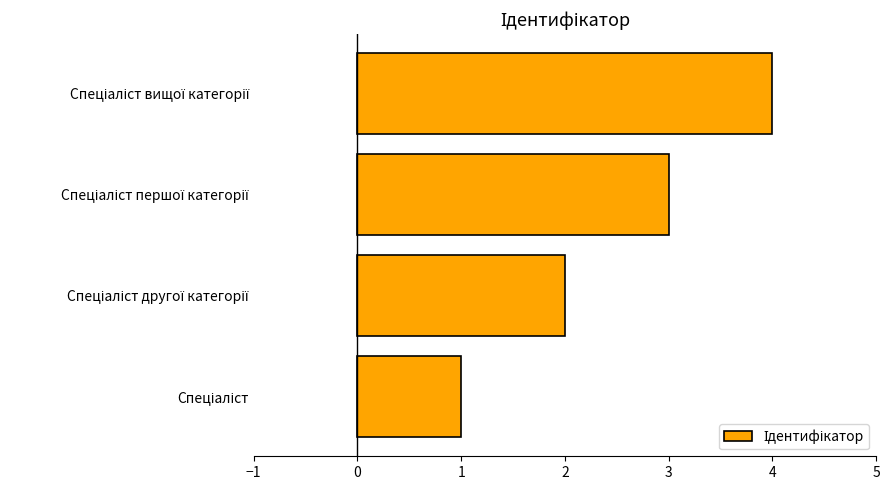

What is the sum of all values?

10